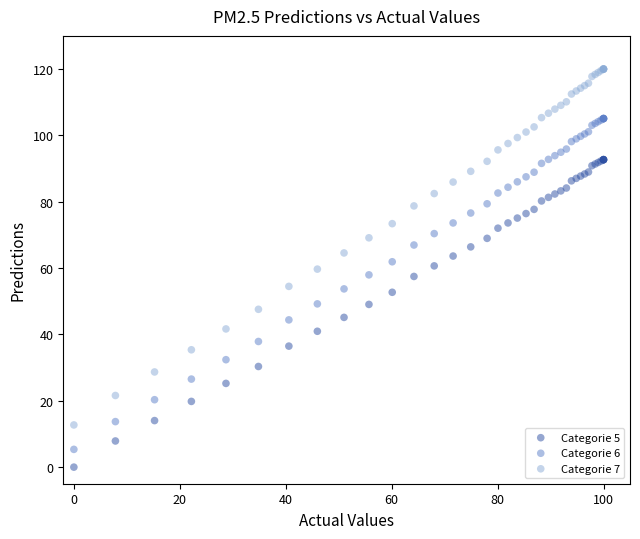

Which series has the widest spread of Y values?

Categorie 7